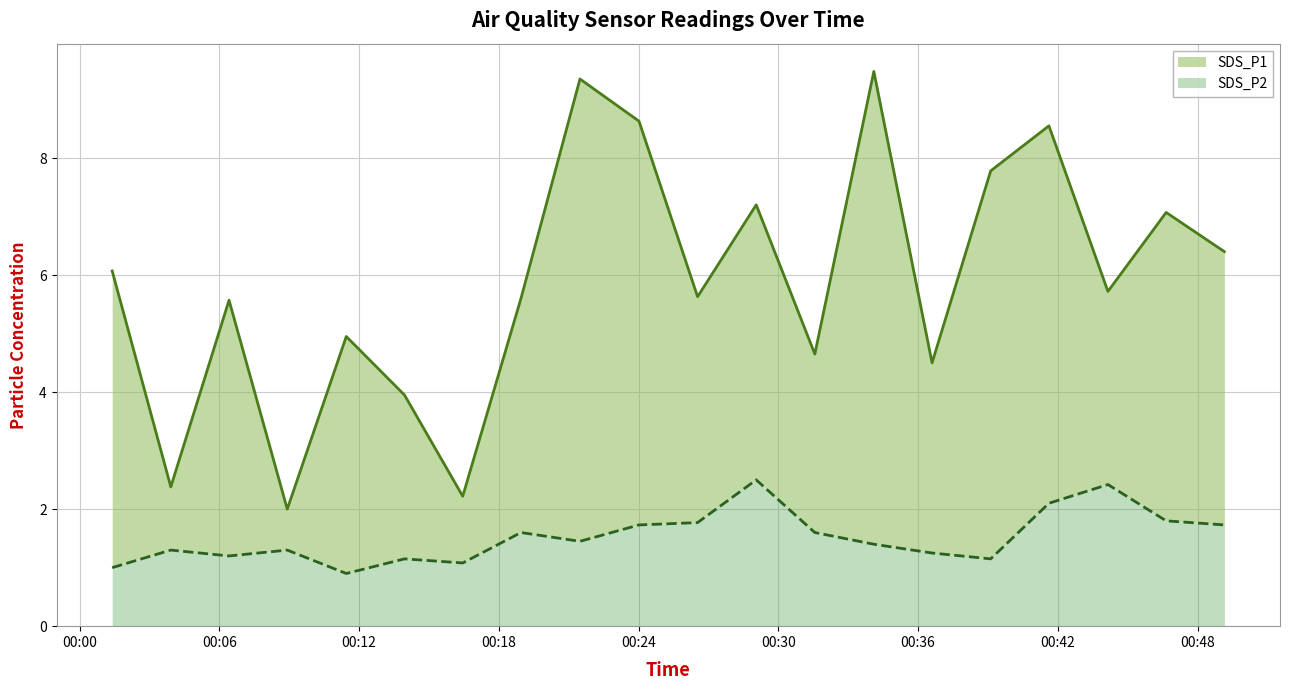

What is the total value across all series at 2024/03/01 00:06:25?

6.8